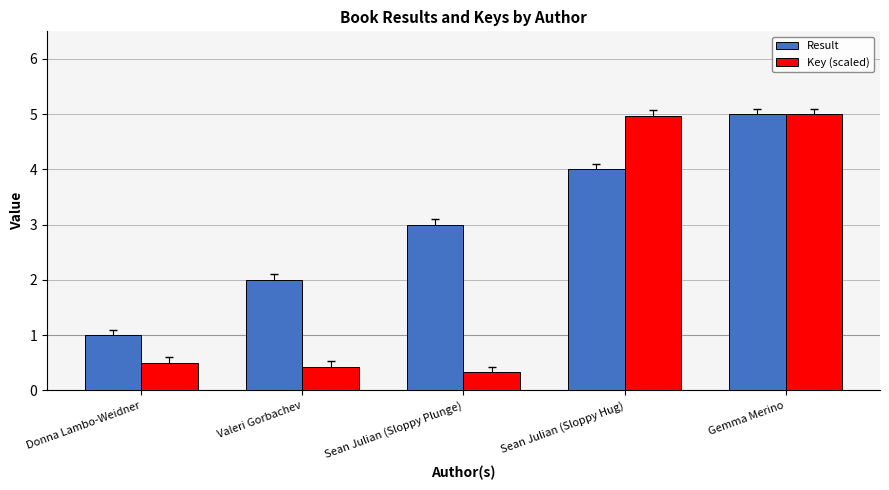

Is the value of Result at Sean Julian (Sloppy Plunge) greater than the value of Key (scaled) at Sean Julian (Sloppy Plunge)?

Yes